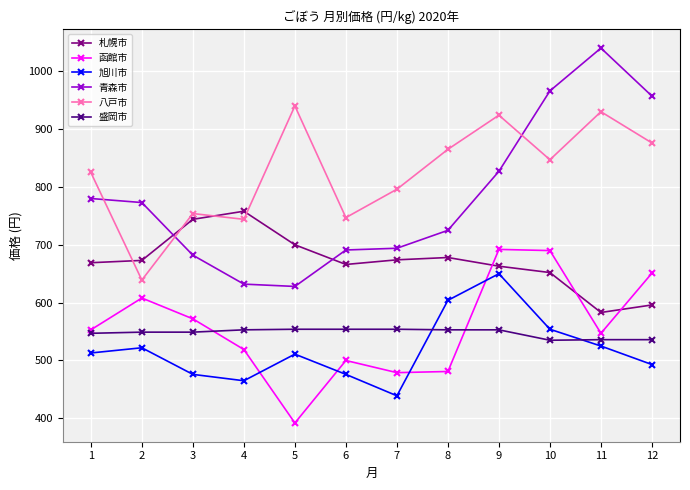

What is the minimum value shown in the chart?

392